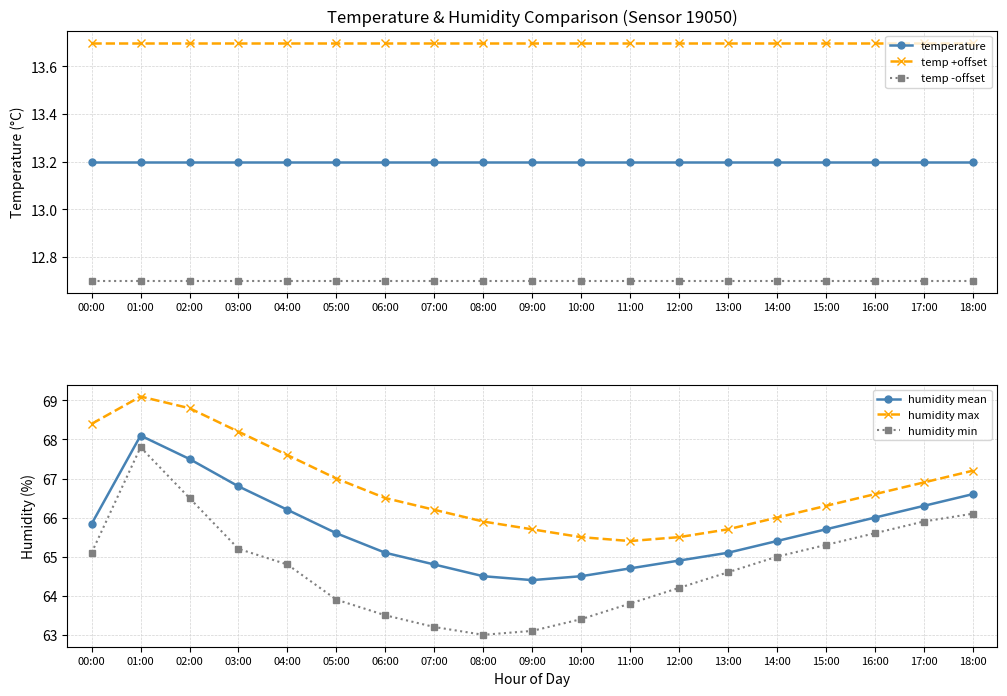

Reading right to left, transcribe all the data shown in this chart.

temperature: 18:00=13.2	17:00=13.2	16:00=13.2	15:00=13.2	14:00=13.2	13:00=13.2	12:00=13.2	11:00=13.2	10:00=13.2	09:00=13.2	08:00=13.2	07:00=13.2	06:00=13.2	05:00=13.2	04:00=13.2	03:00=13.2	02:00=13.2	01:00=13.2	00:00=13.2
temp +offset: 18:00=13.7	17:00=13.7	16:00=13.7	15:00=13.7	14:00=13.7	13:00=13.7	12:00=13.7	11:00=13.7	10:00=13.7	09:00=13.7	08:00=13.7	07:00=13.7	06:00=13.7	05:00=13.7	04:00=13.7	03:00=13.7	02:00=13.7	01:00=13.7	00:00=13.7
temp -offset: 18:00=12.7	17:00=12.7	16:00=12.7	15:00=12.7	14:00=12.7	13:00=12.7	12:00=12.7	11:00=12.7	10:00=12.7	09:00=12.7	08:00=12.7	07:00=12.7	06:00=12.7	05:00=12.7	04:00=12.7	03:00=12.7	02:00=12.7	01:00=12.7	00:00=12.7
humidity mean: 18:00=66.6	17:00=66.3	16:00=66.0	15:00=65.7	14:00=65.4	13:00=65.1	12:00=64.9	11:00=64.7	10:00=64.5	09:00=64.4	08:00=64.5	07:00=64.8	06:00=65.1	05:00=65.6	04:00=66.2	03:00=66.8	02:00=67.5	01:00=68.1	00:00=65.8
humidity max: 18:00=67.2	17:00=66.9	16:00=66.6	15:00=66.3	14:00=66.0	13:00=65.7	12:00=65.5	11:00=65.4	10:00=65.5	09:00=65.7	08:00=65.9	07:00=66.2	06:00=66.5	05:00=67.0	04:00=67.6	03:00=68.2	02:00=68.8	01:00=69.1	00:00=68.4
humidity min: 18:00=66.1	17:00=65.9	16:00=65.6	15:00=65.3	14:00=65.0	13:00=64.6	12:00=64.2	11:00=63.8	10:00=63.4	09:00=63.1	08:00=63.0	07:00=63.2	06:00=63.5	05:00=63.9	04:00=64.8	03:00=65.2	02:00=66.5	01:00=67.8	00:00=65.1